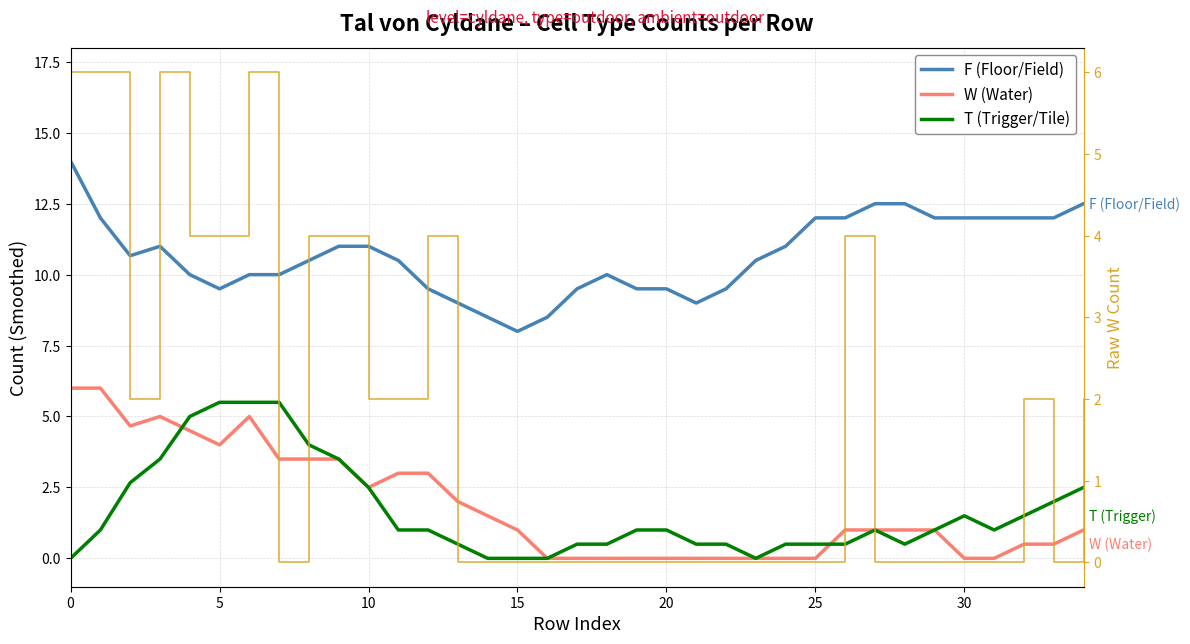

Which series has the widest spread of values?

F (Floor/Field)